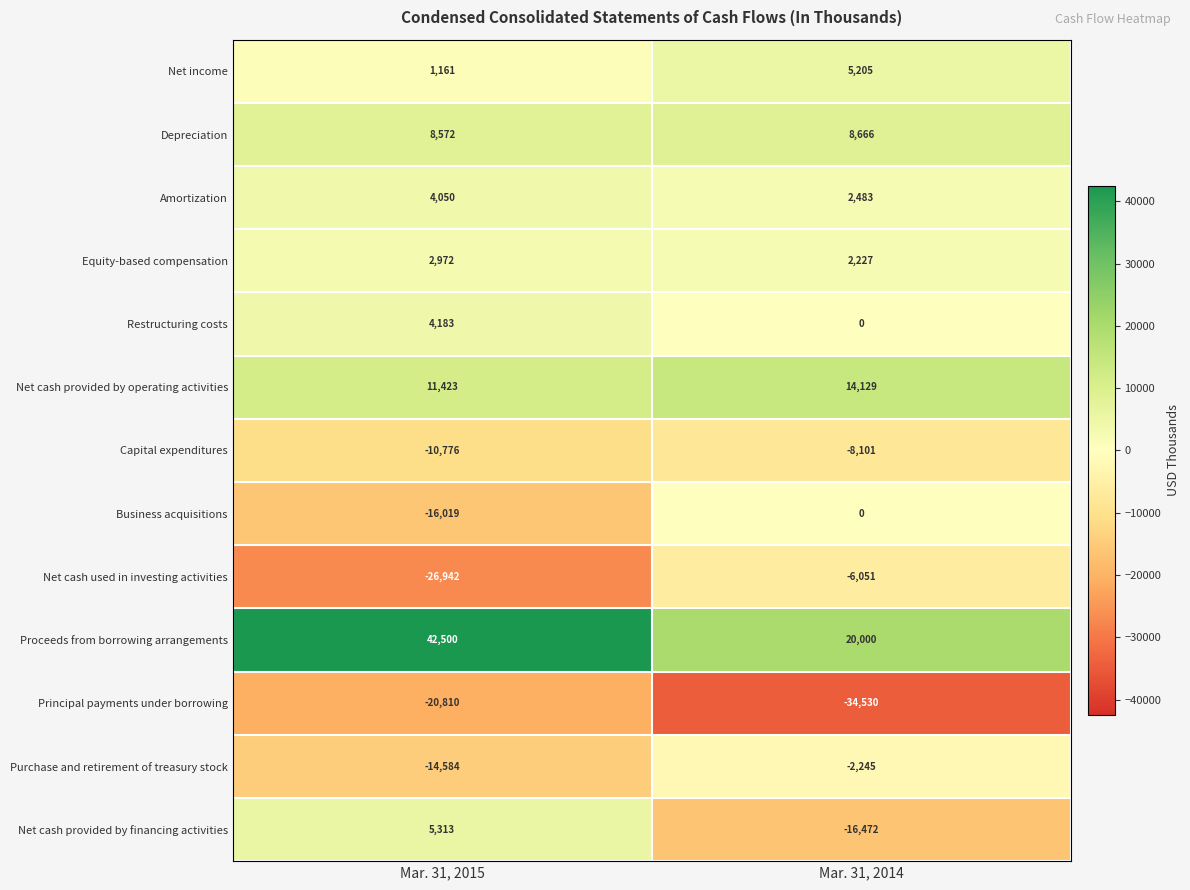

What is the sum of all Capital expenditures values?

-18877